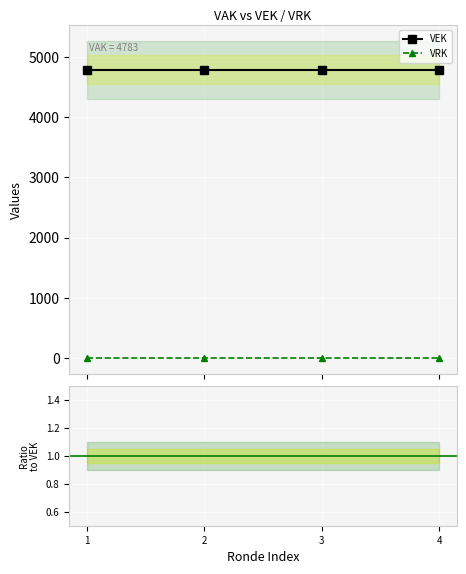

Where is VRK/VEK nearest to the value 0?

1